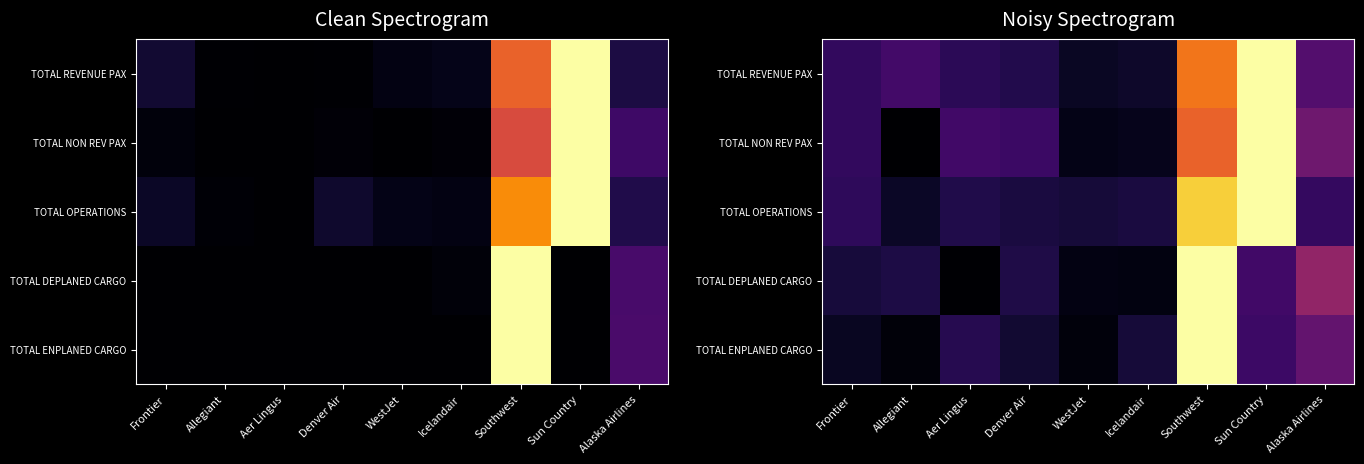

What is the spread (max minus min) of values at Aer Lingus?

0.2